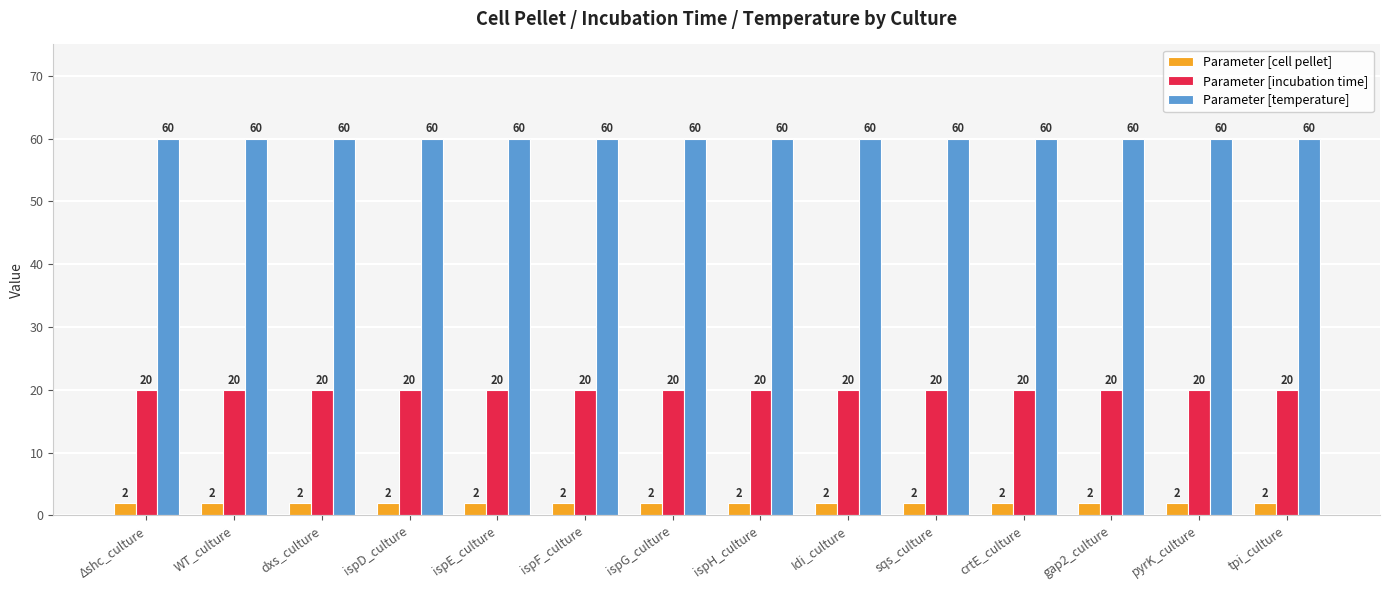

What is the maximum value shown in the chart?

60